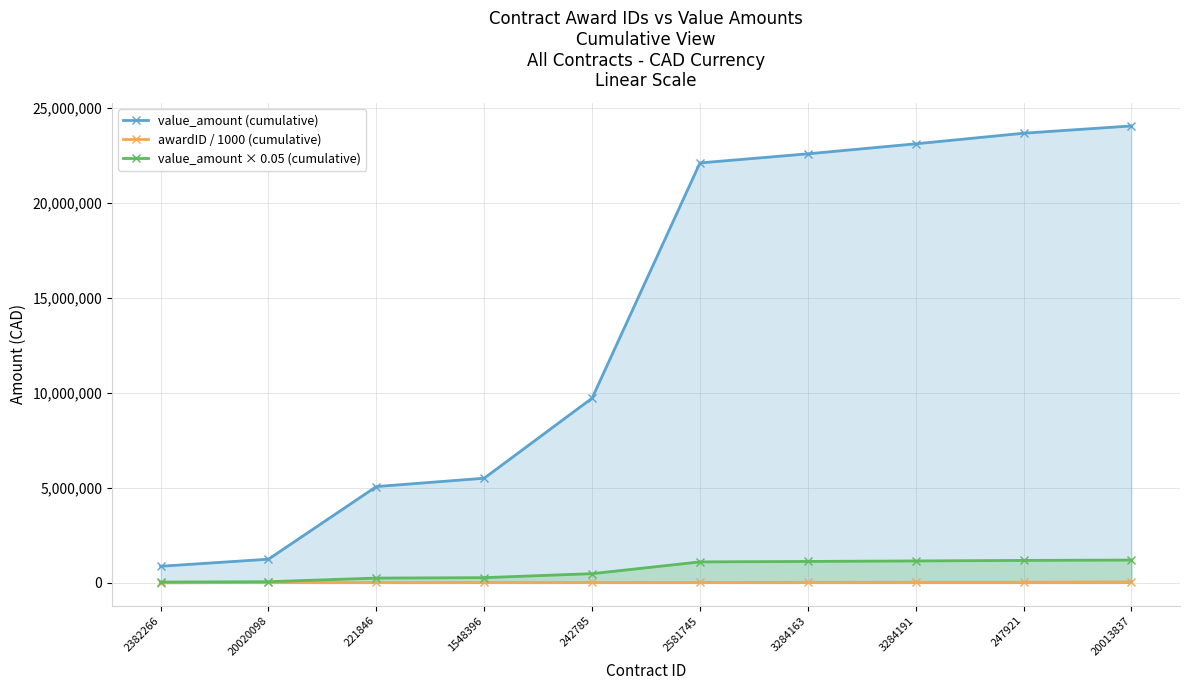

At which category is the sum across all series the highest?

20013837